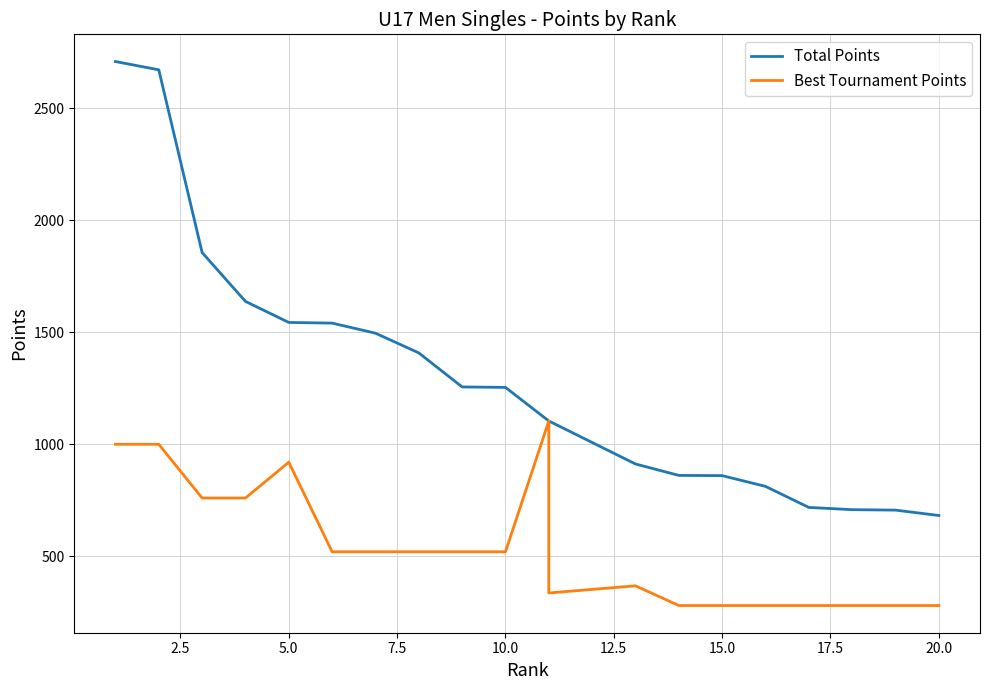

How many lines are shown in the chart?

2